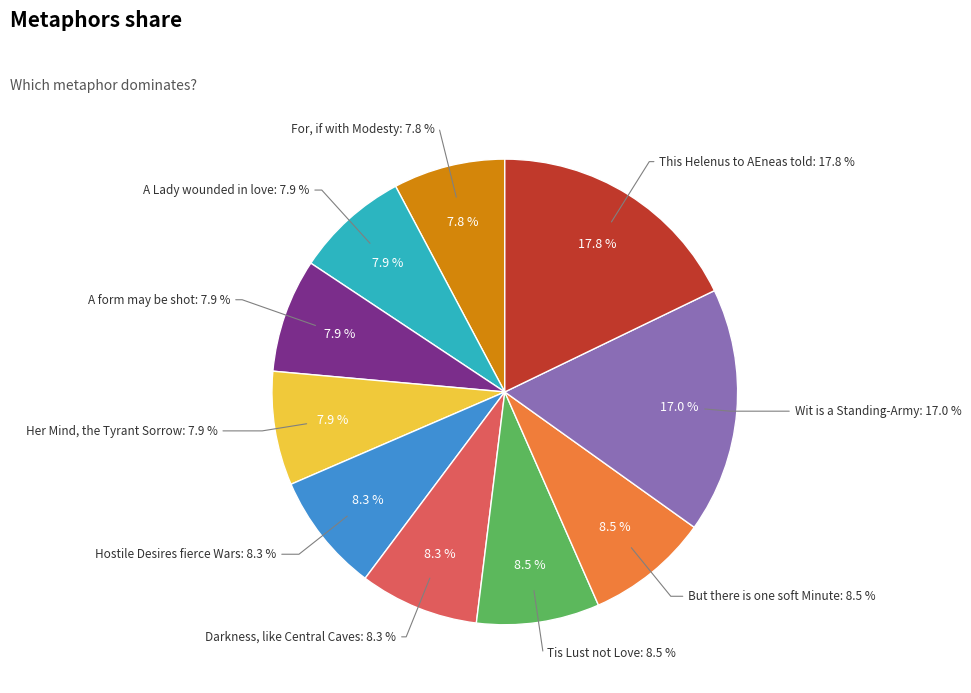

What portion of the pie excludes Tis Lust not Love and Reason?

91.5%